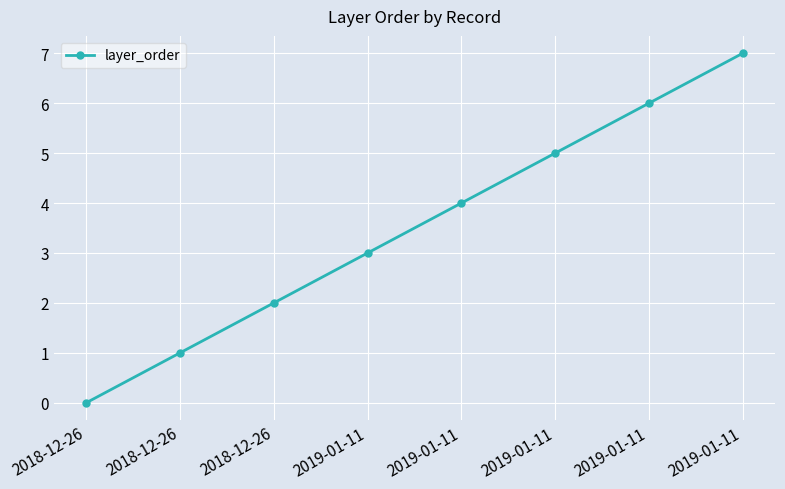

The chart shows a value of 2 at 2019-01-11. True or false?

False